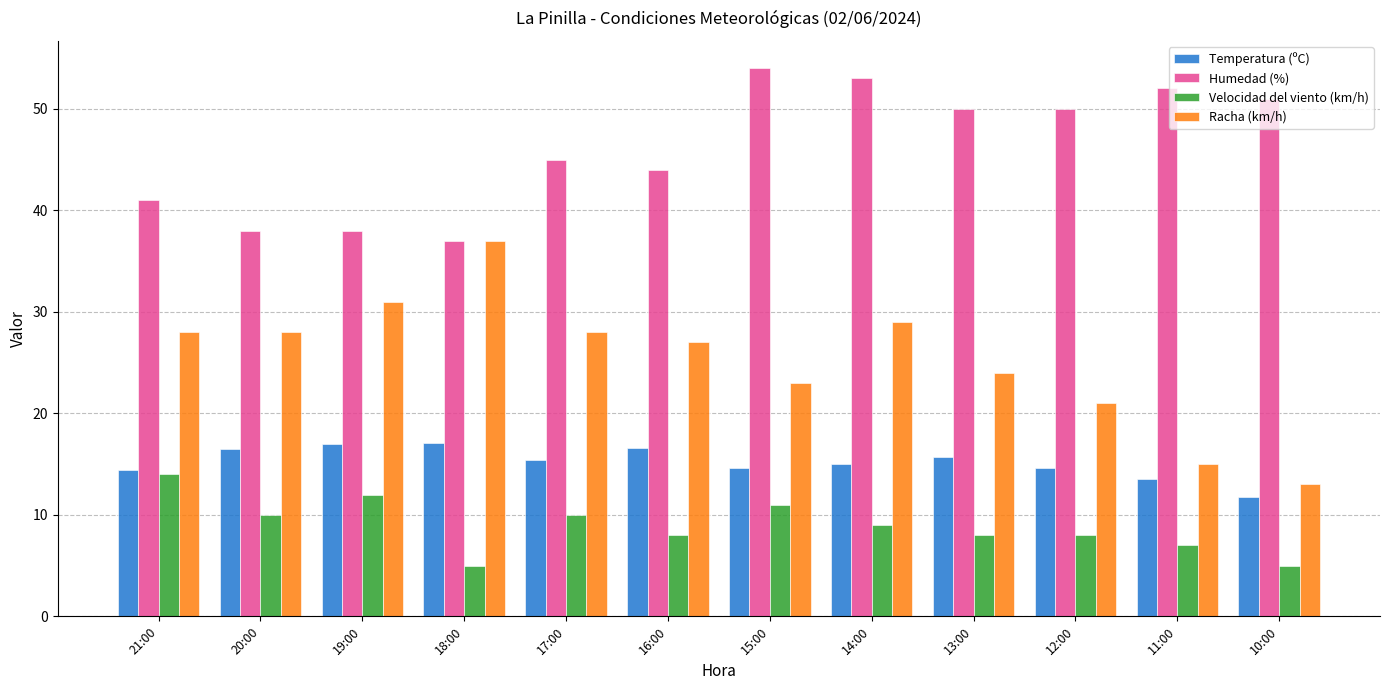

At which label is Racha (km/h) closest to 25?

13:00